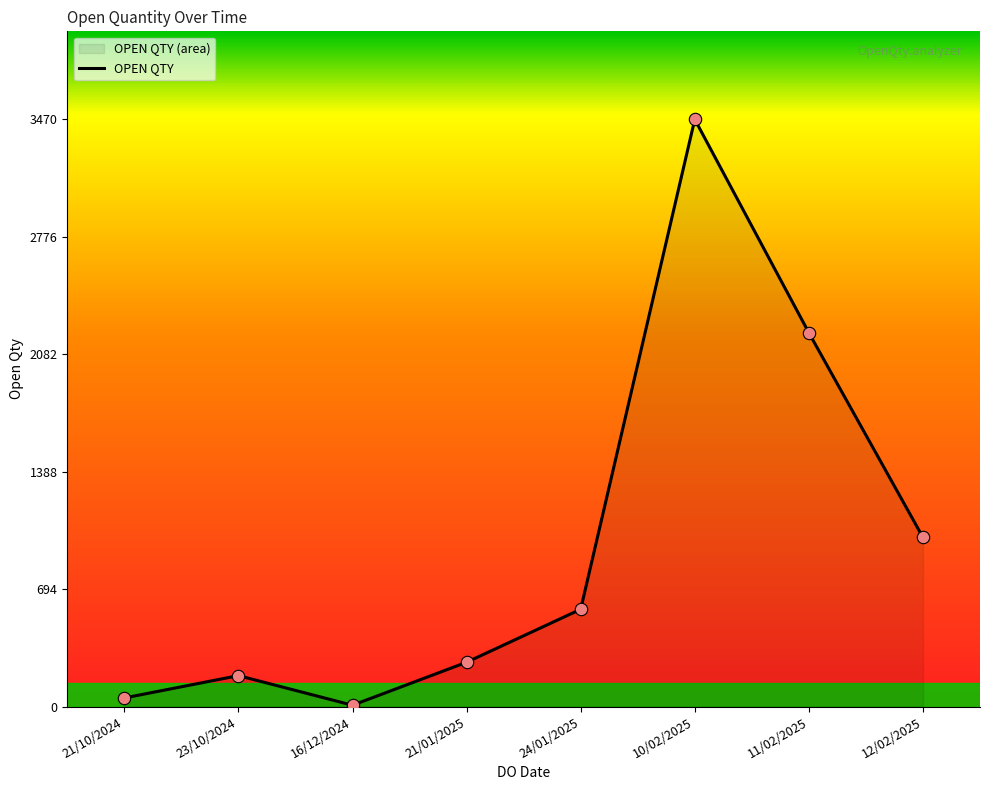

What is the change in value from 16/12/2024 to 10/02/2025?

+3462